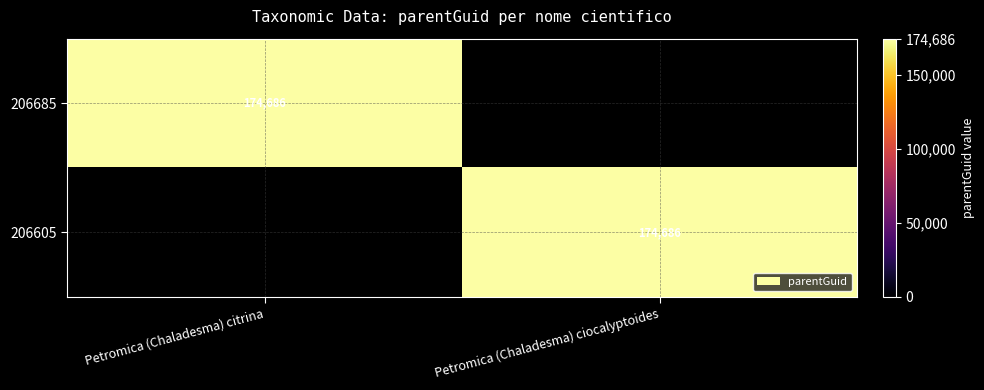

The value of 206605 at Petromica (Chaladesma) ciocalyptoides is 174686. True or false?

True